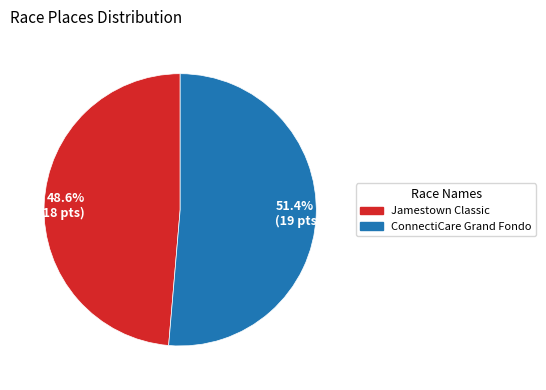

What percentage is the ConnectiCare Grand Fondo slice, to the nearest percent?

51%